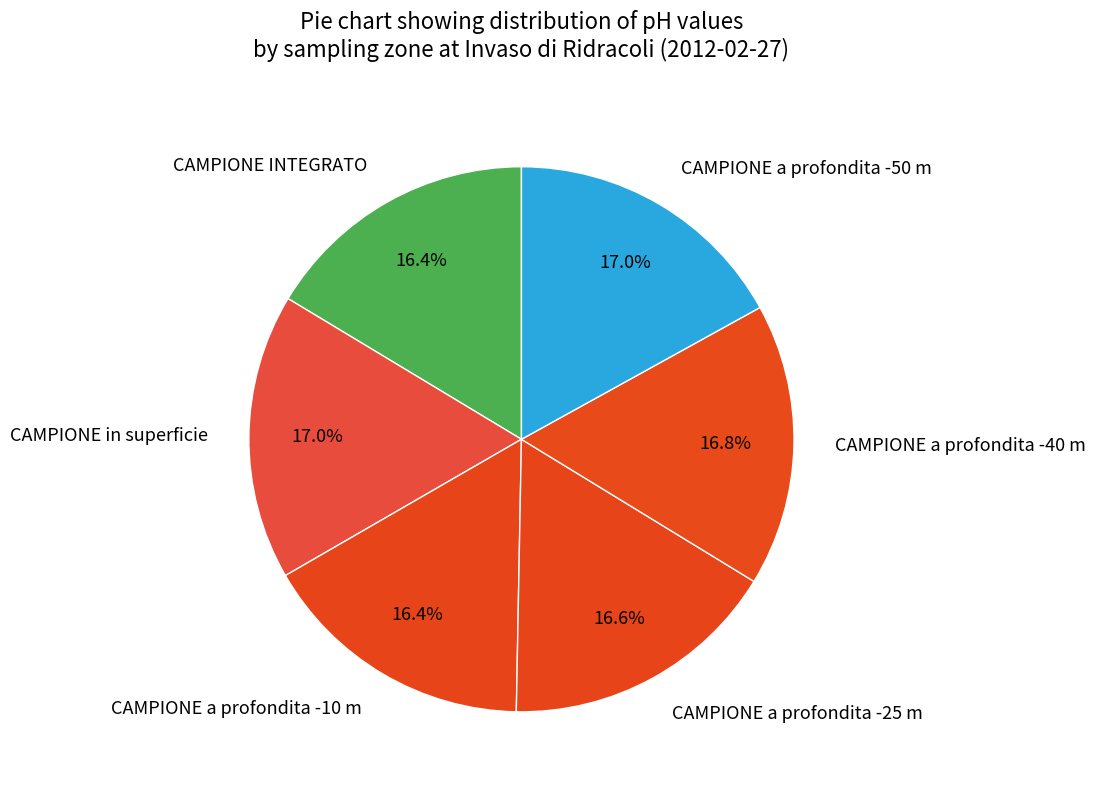

To the nearest percent, what portion does CAMPIONE a profondita -50 m represent?

17%